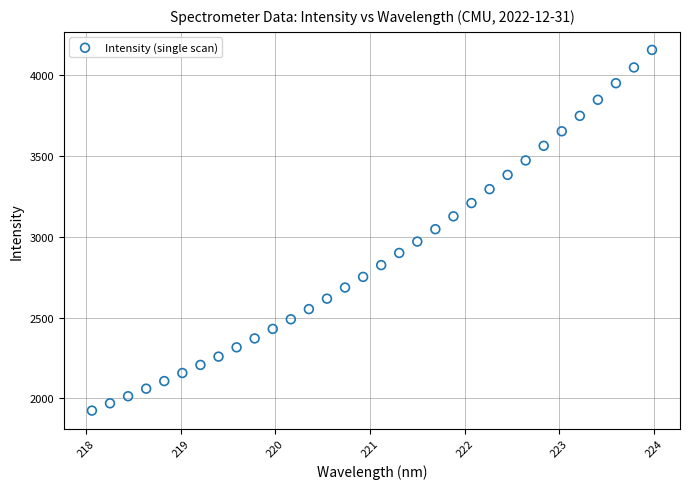

What is the range of X values (max minus min)?

5.9